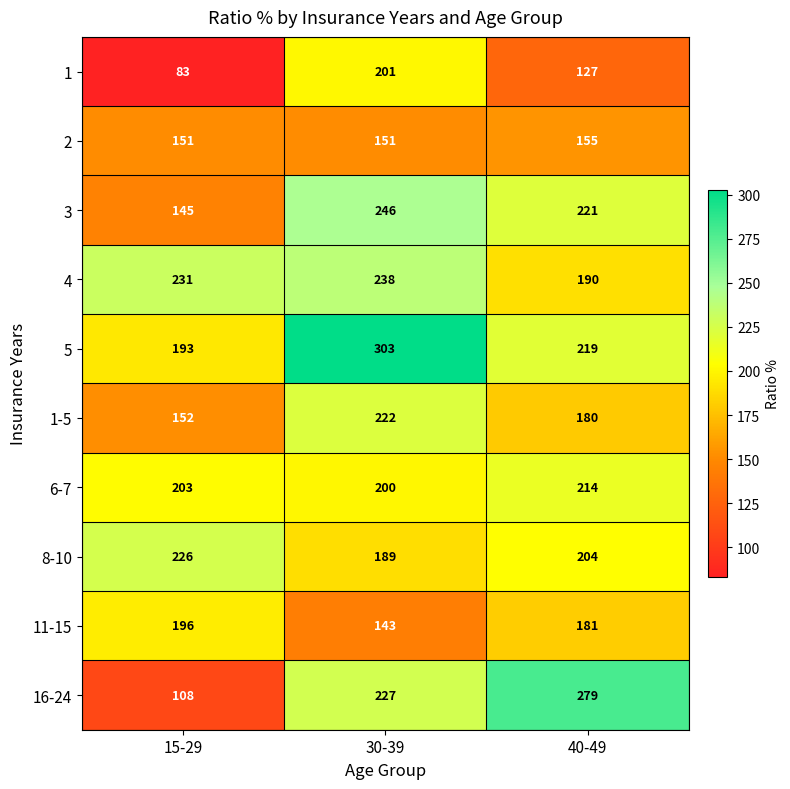

Reading left to right, extract all data points from this chart.

1: 15-29=83	30-39=201	40-49=127
2: 15-29=151	30-39=151	40-49=155
3: 15-29=145	30-39=246	40-49=221
4: 15-29=231	30-39=238	40-49=190
5: 15-29=193	30-39=303	40-49=219
1-5: 15-29=152	30-39=222	40-49=180
6-7: 15-29=203	30-39=200	40-49=214
8-10: 15-29=226	30-39=189	40-49=204
11-15: 15-29=196	30-39=143	40-49=181
16-24: 15-29=108	30-39=227	40-49=279